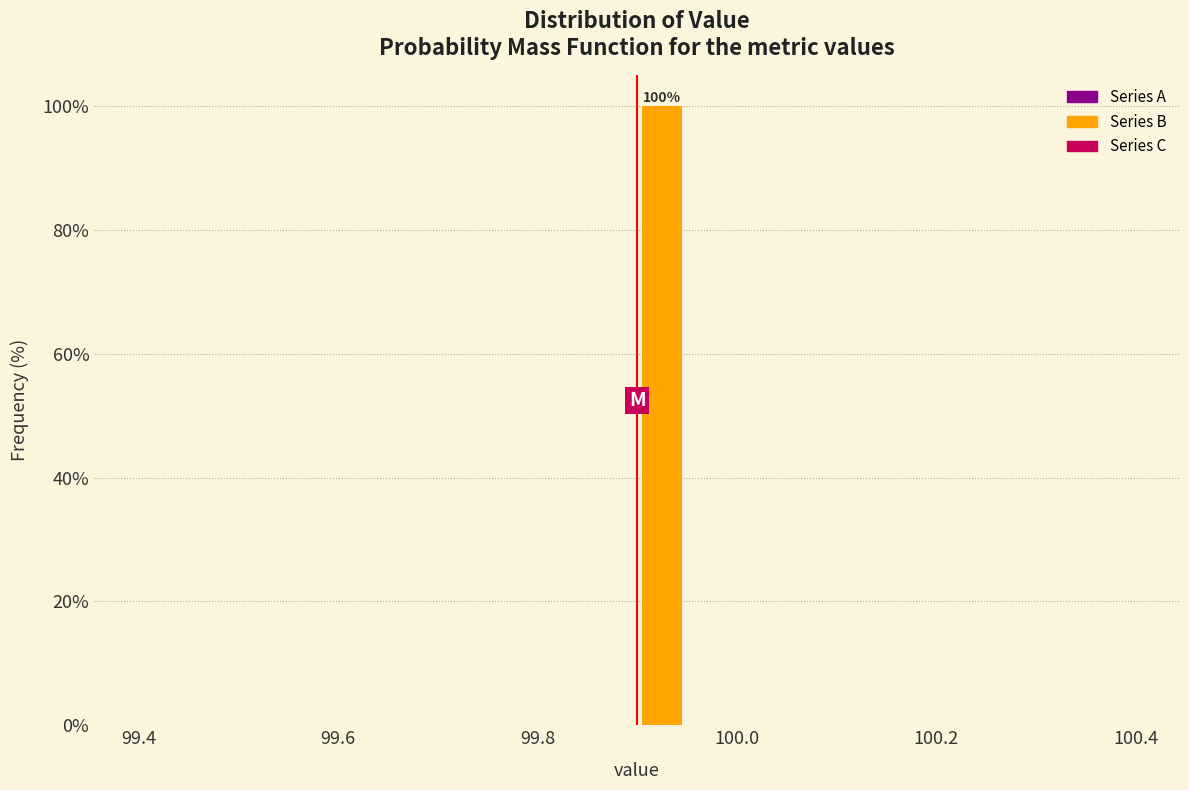

Read against the x-axis, roughly where is the centre of the tallest bar?

99.92